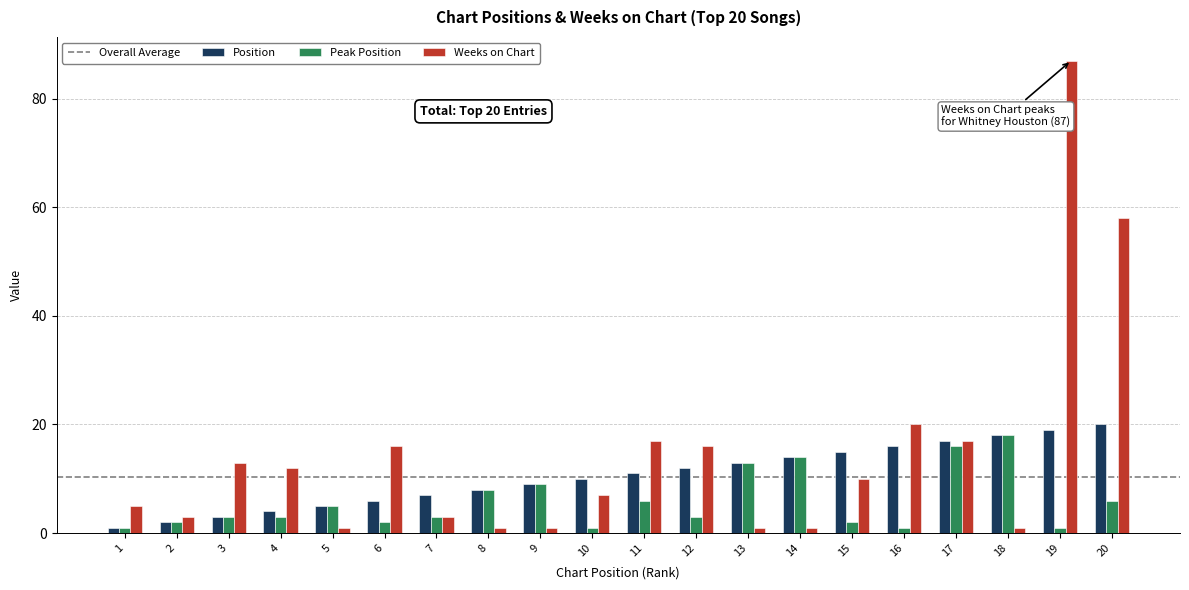

Which series has the largest total across all categories?

Weeks on Chart